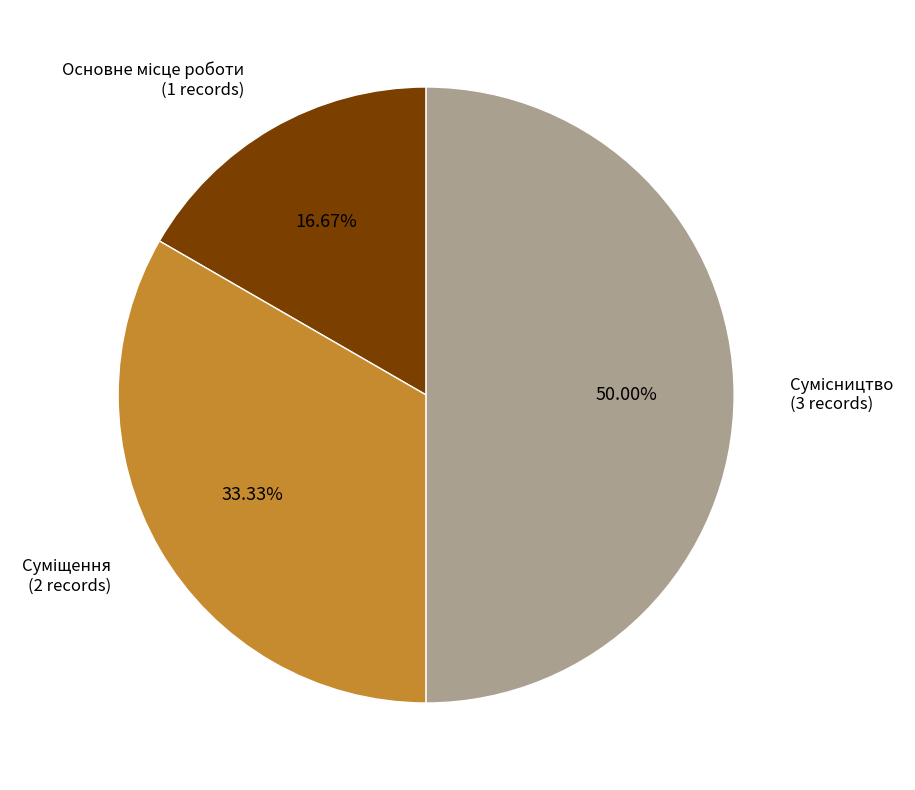

Rank the categories by value from highest to lowest.

Сумісництво, Суміщення, Основне місце роботи